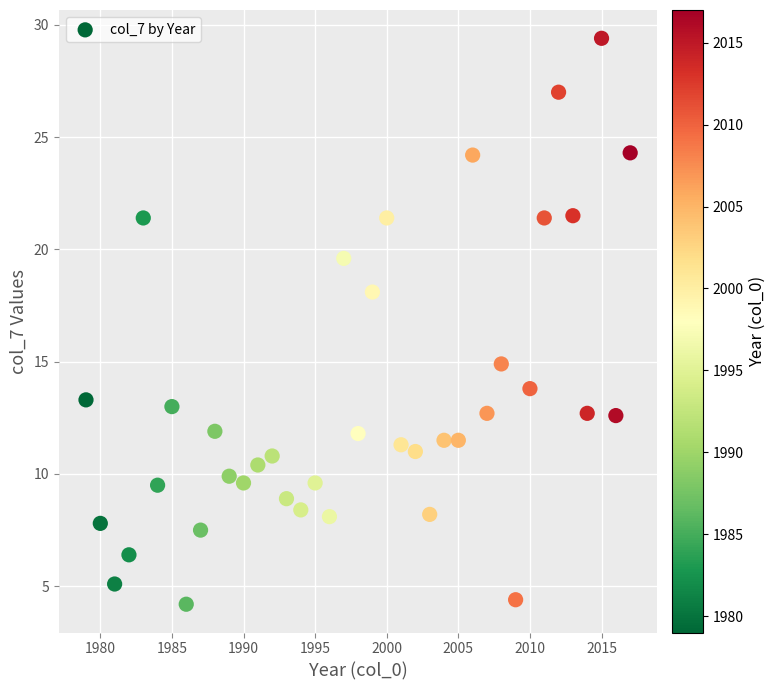

What Y value in the scatter plot is closest to 16?

14.9